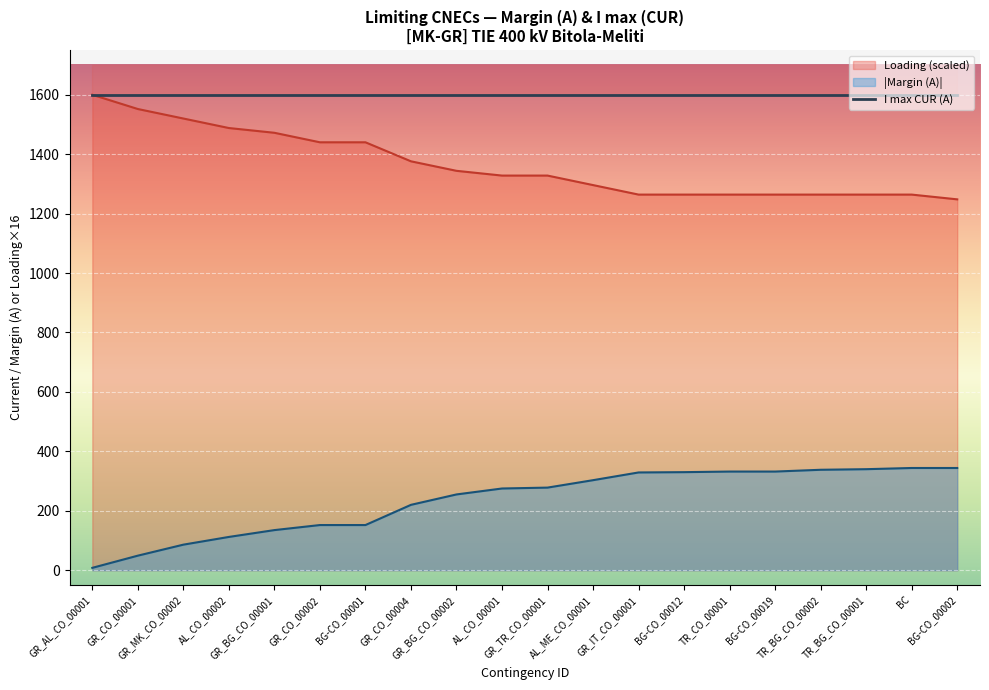

What is the difference between the maximum and second lowest values?

295